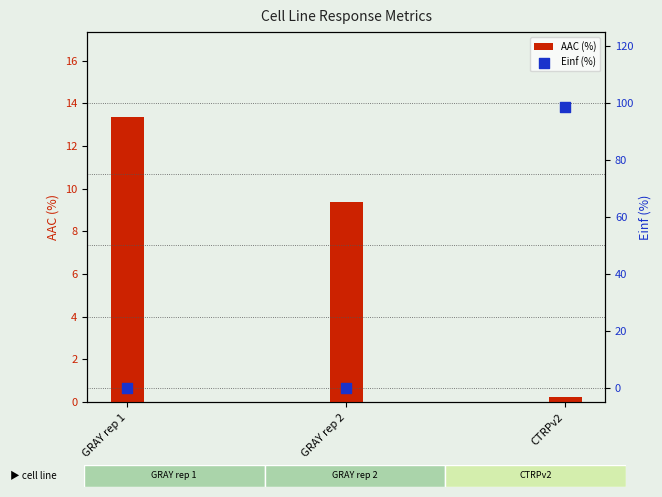

Is the value of AAC (%) at CTRPv2 greater than the value of Einf (%) at CTRPv2?

No